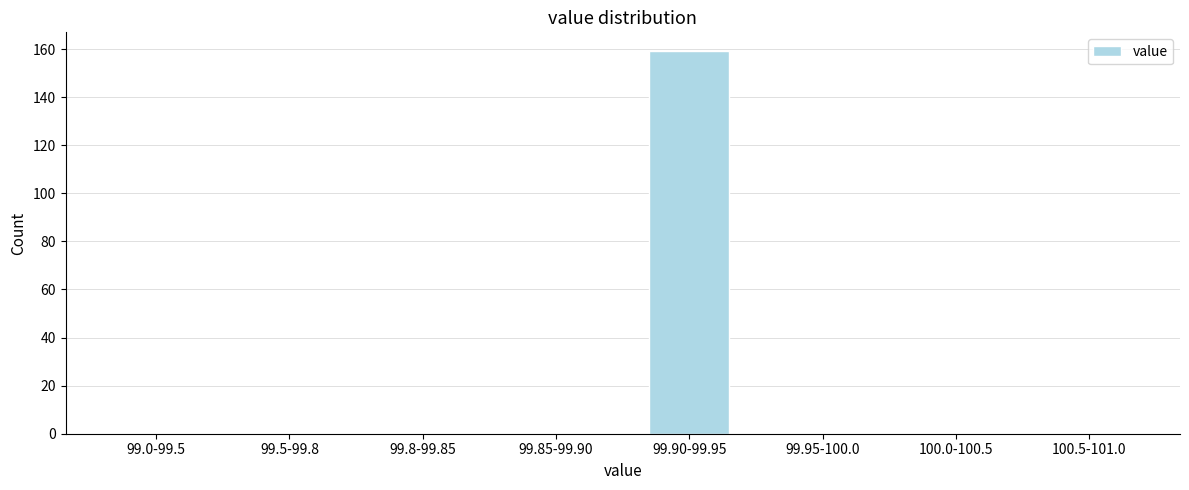

Reading right to left, extract all data points from this chart.

100.5-101.0=0	100.0-100.5=0	99.95-100.0=0	99.90-99.95=159	99.85-99.90=0	99.8-99.85=0	99.5-99.8=0	99.0-99.5=0